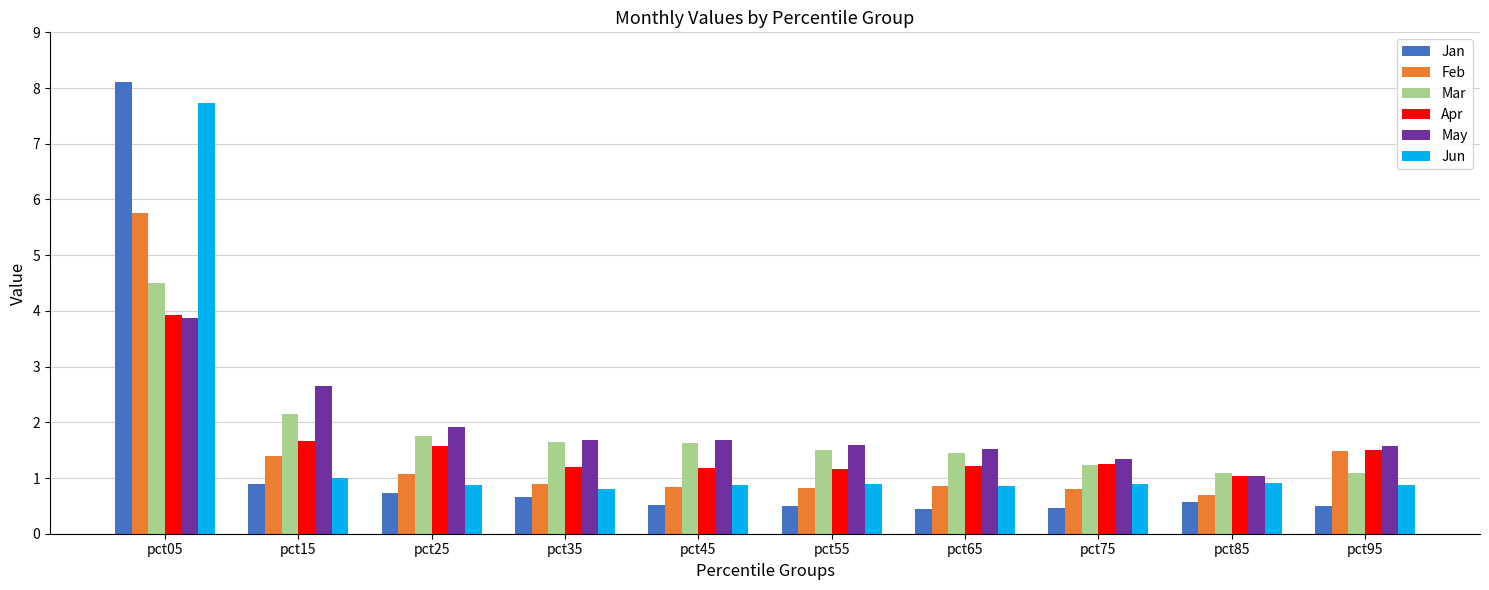

What is the sum of all Jan values?

13.4